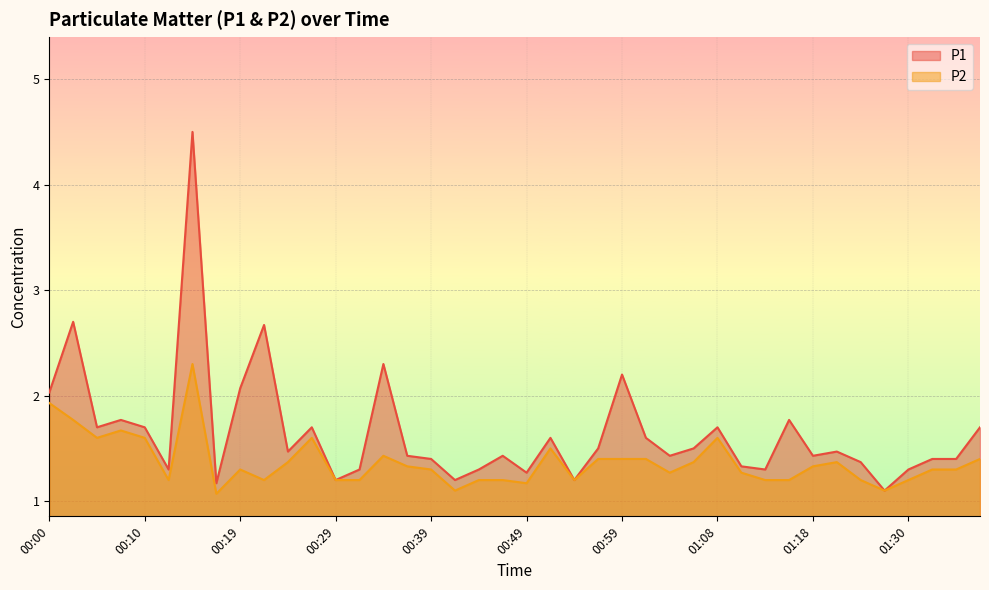

True or false: P1 and P2 intersect in this chart.

False